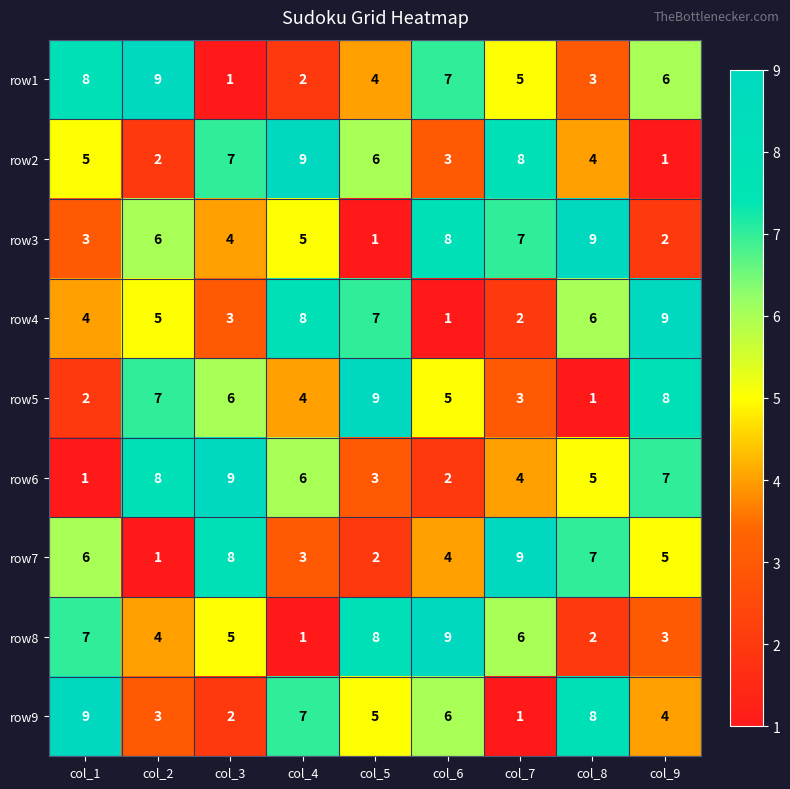

Read the row9 value at col_4.

7